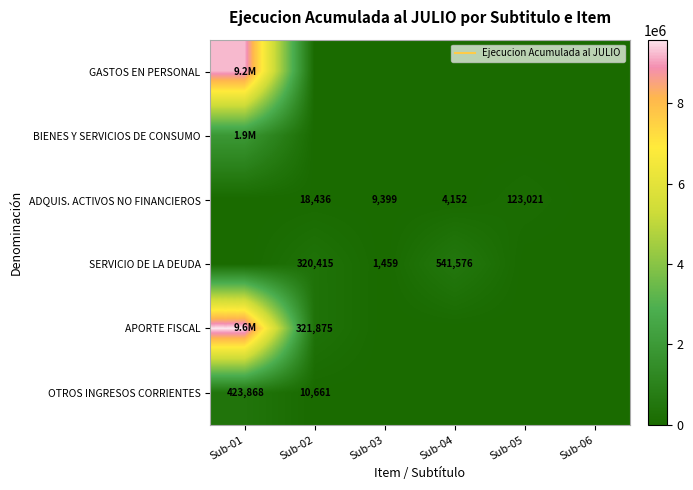

What is the total value across all series at Sub-01?

21150502